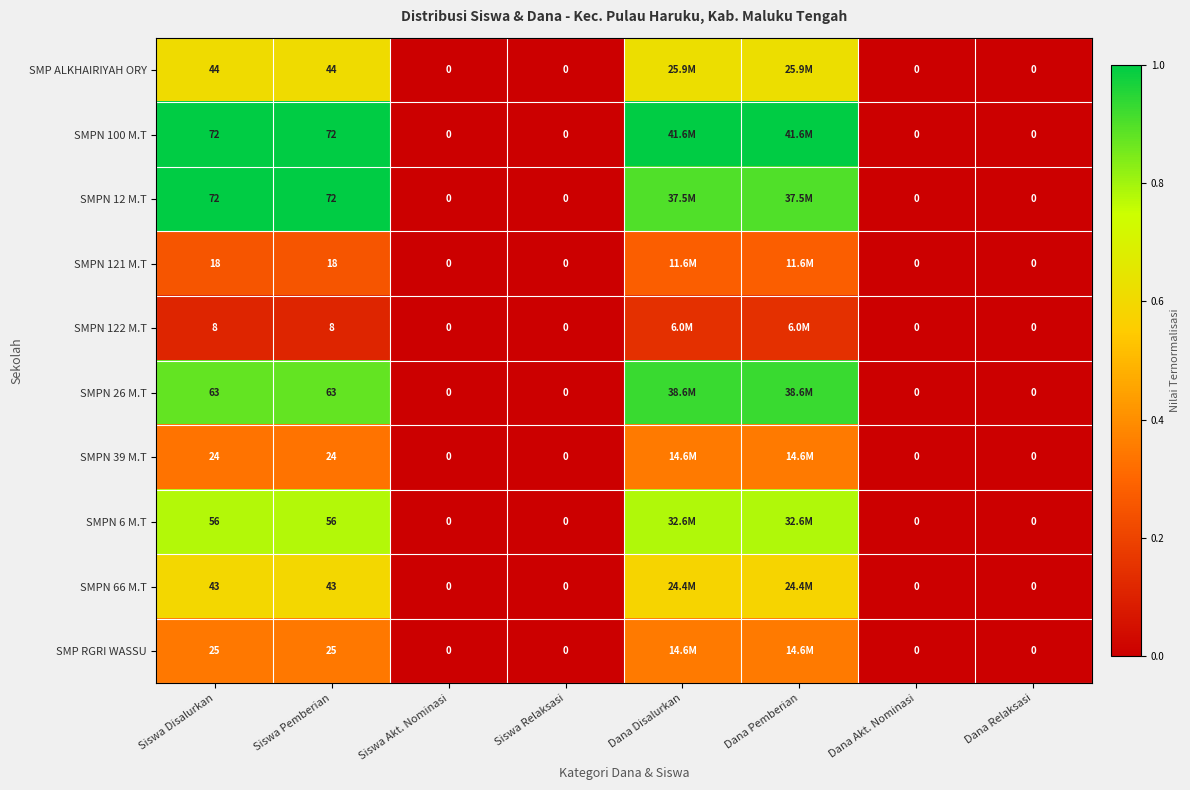

Is the value of SMPN 39 M.T at Siswa Disalurkan greater than the value of SMPN 121 M.T at Siswa Relaksasi?

Yes